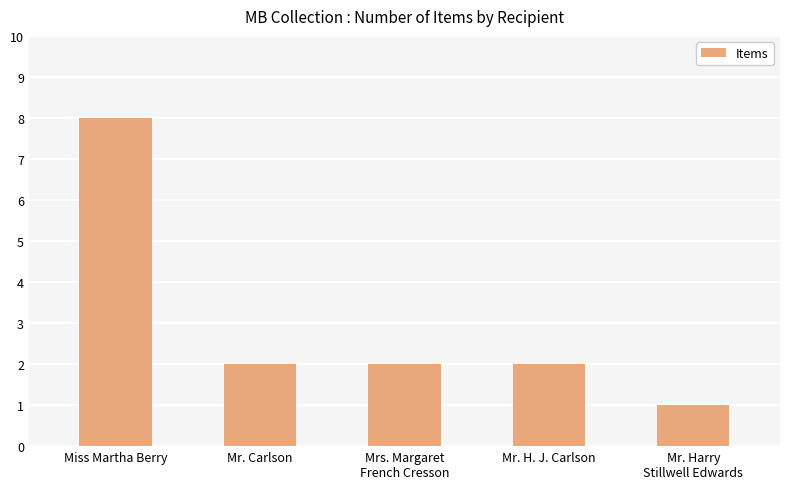

At which category does the chart reach its peak across all series?

Miss Martha Berry